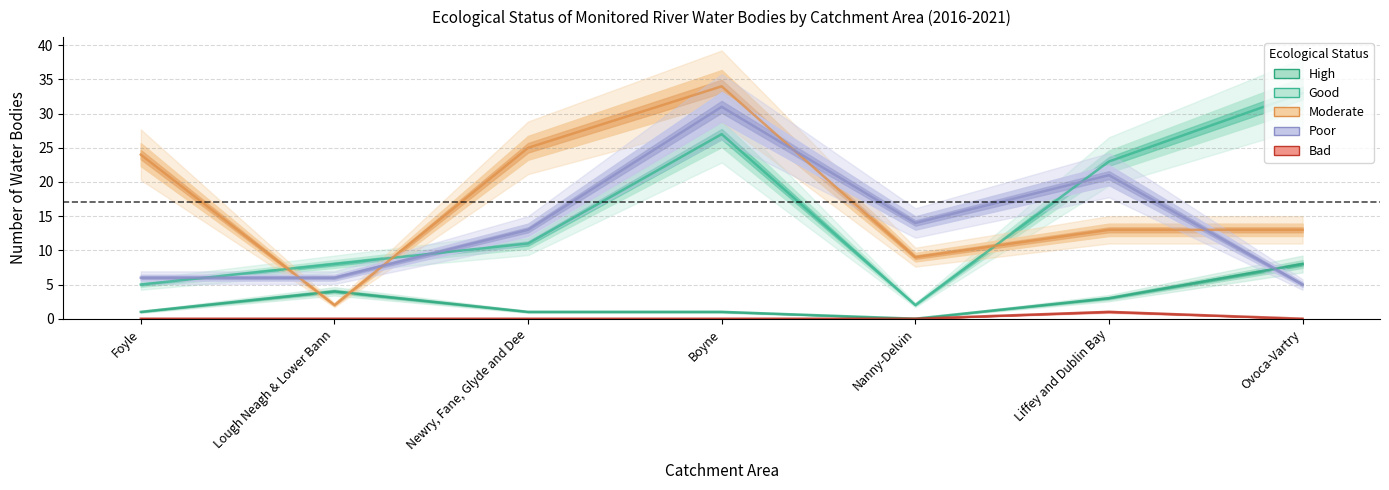

True or false: Moderate has a value of 34 at Boyne.

True